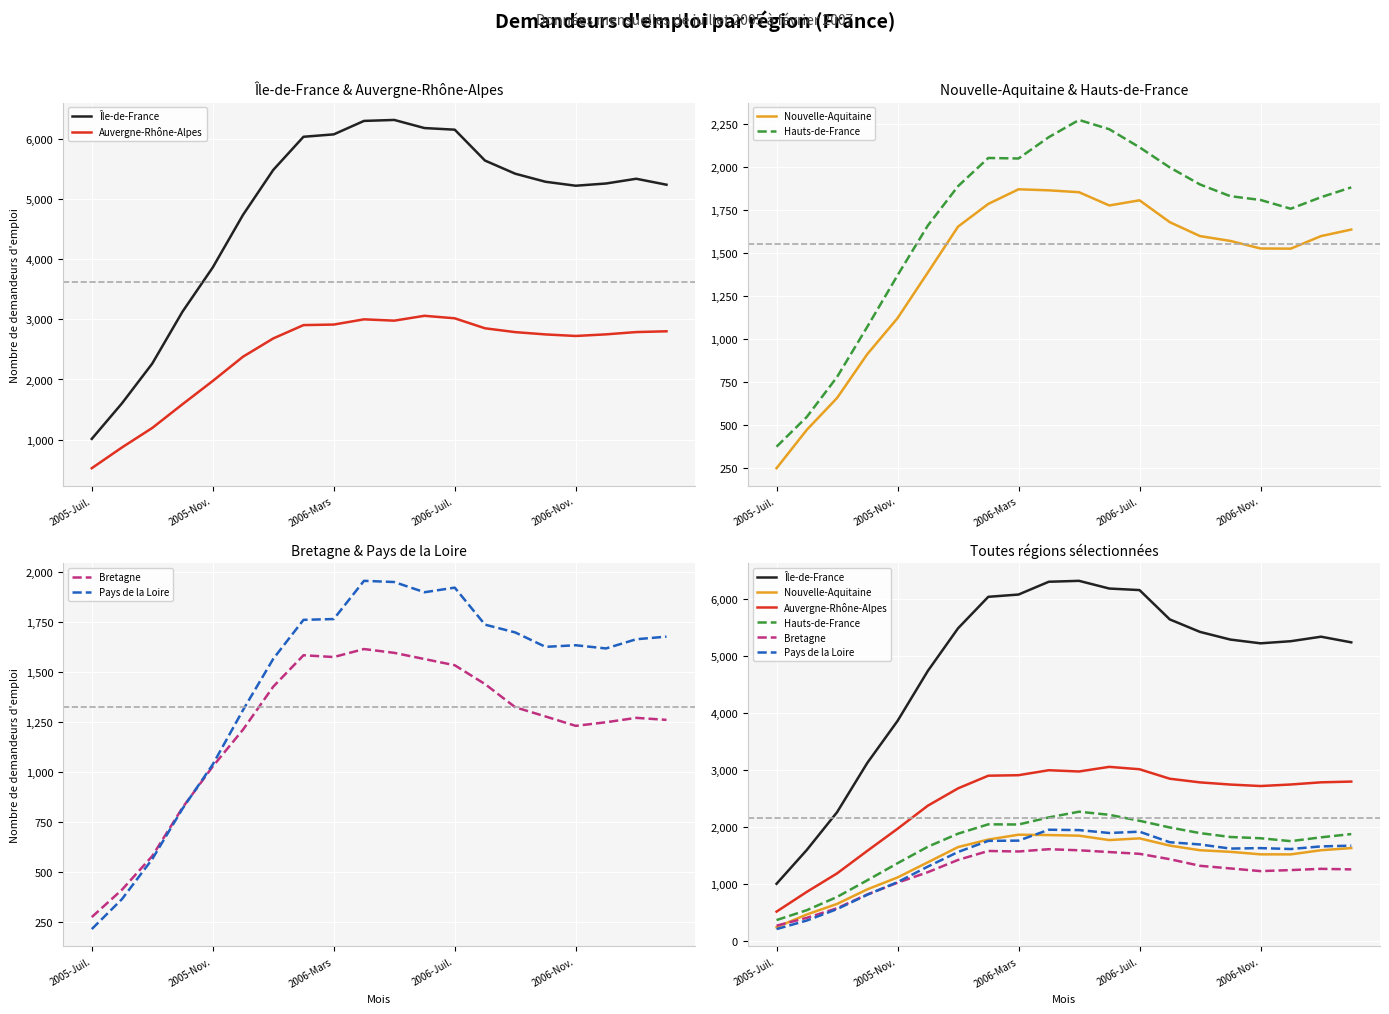

Which series has the widest spread of values?

Île-de-France